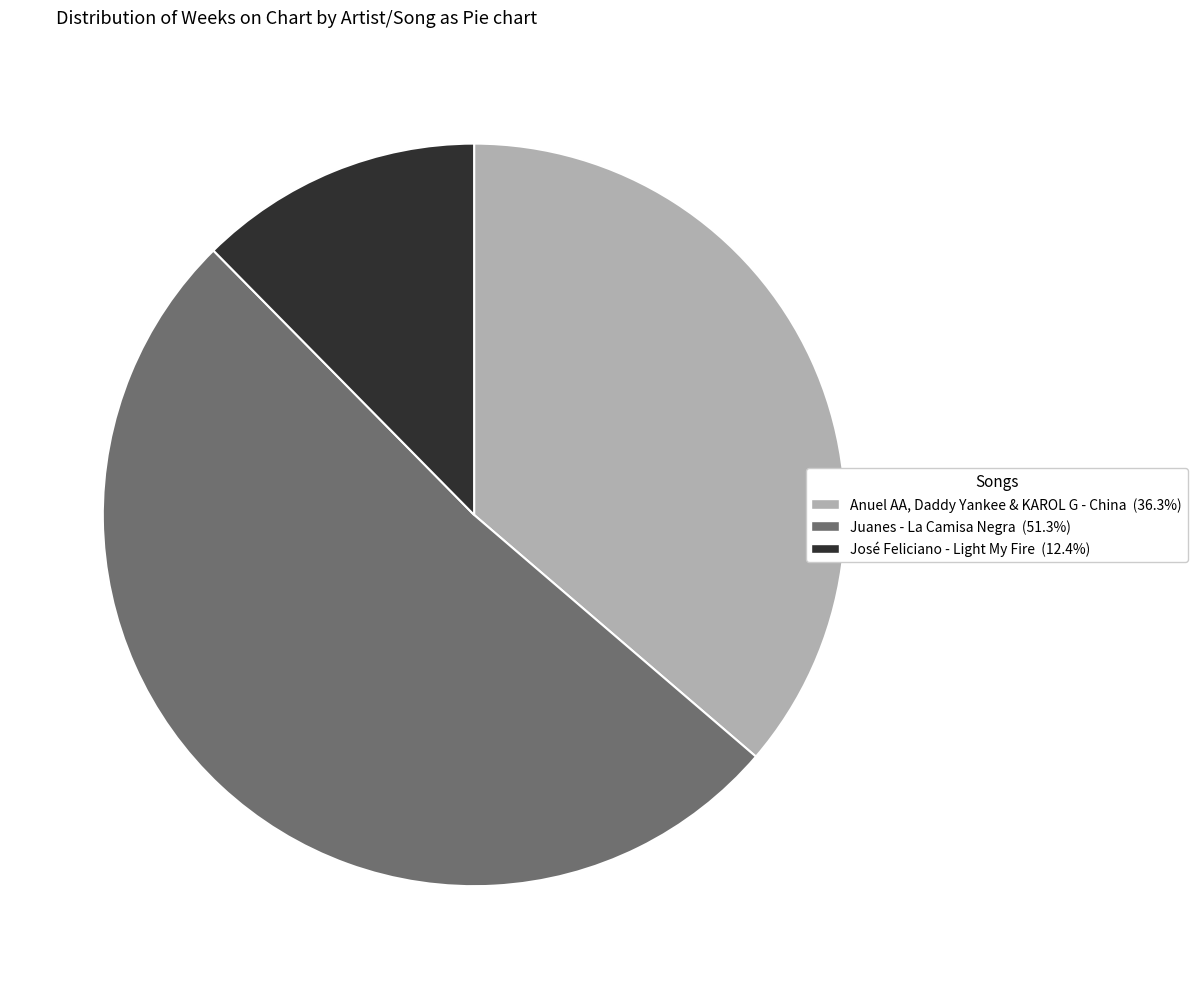

How many slices are in this pie chart?

3